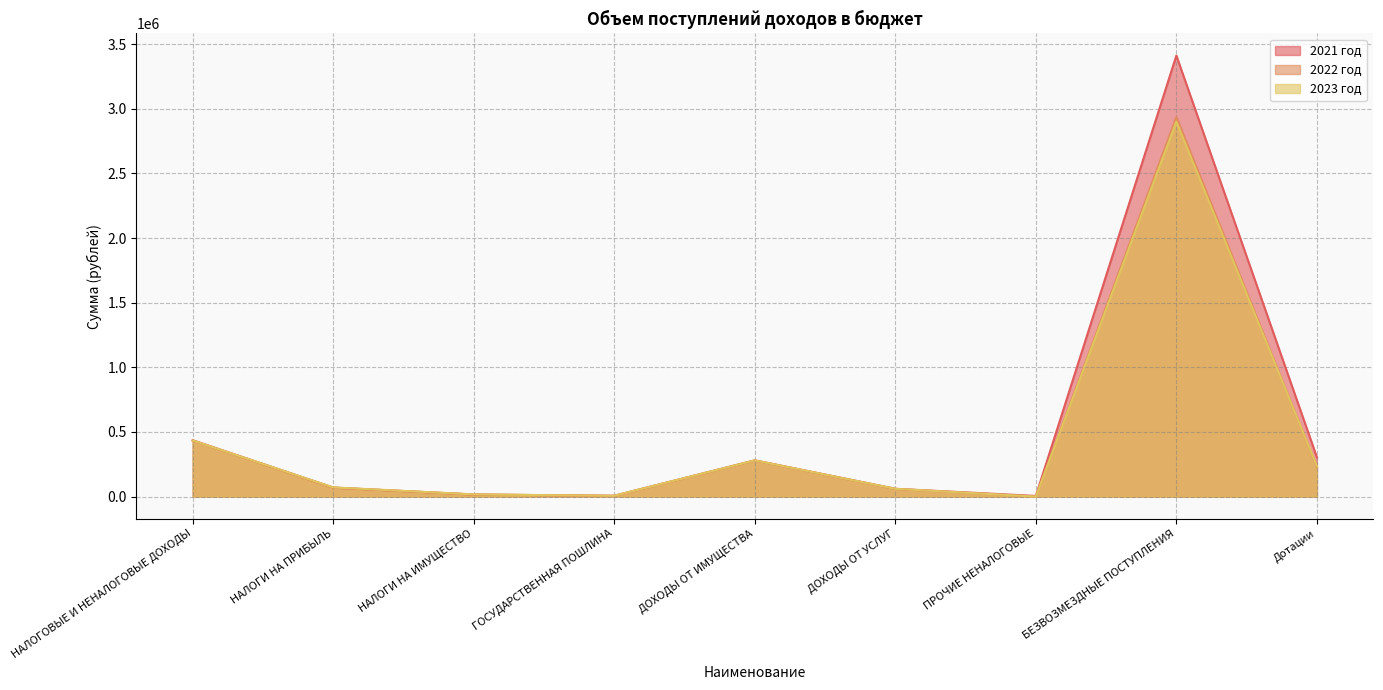

At НАЛОГИ НА ИМУЩЕСТВО, list the series in order from largest to smallest.

2023 год, 2021 год, 2022 год